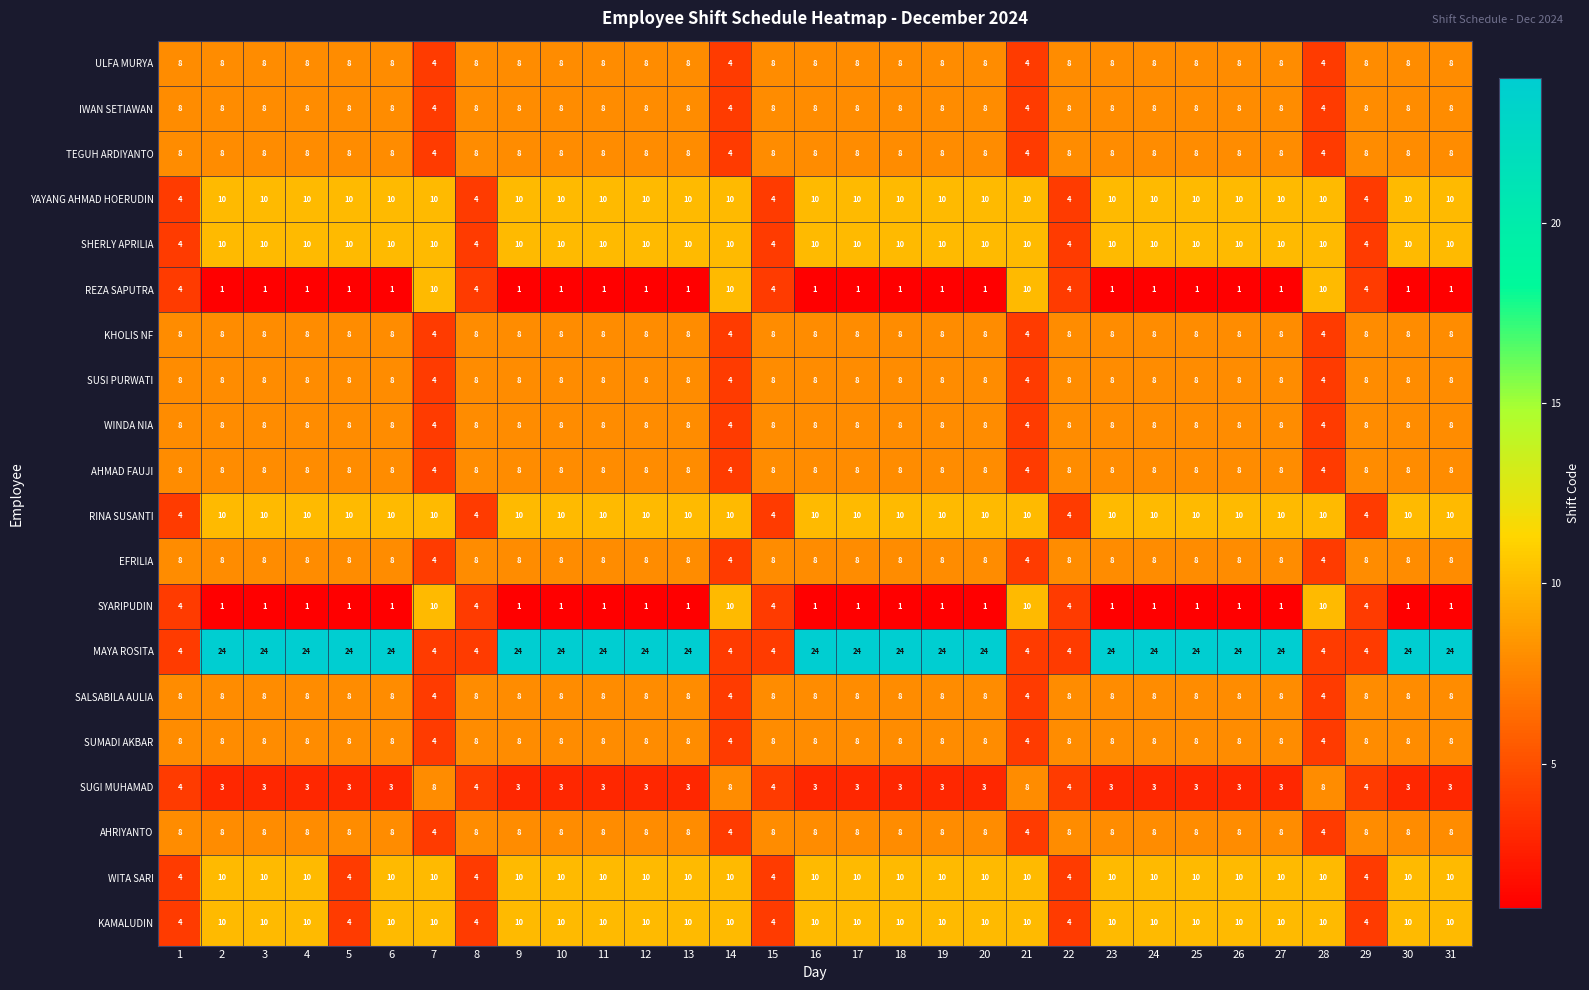

What is the difference between the maximum and minimum values in the EFRILIA series?

4